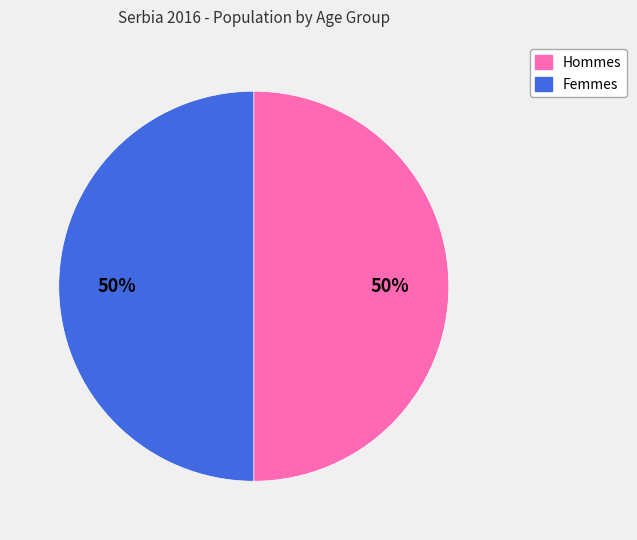

Count the number of slices in the pie.

2